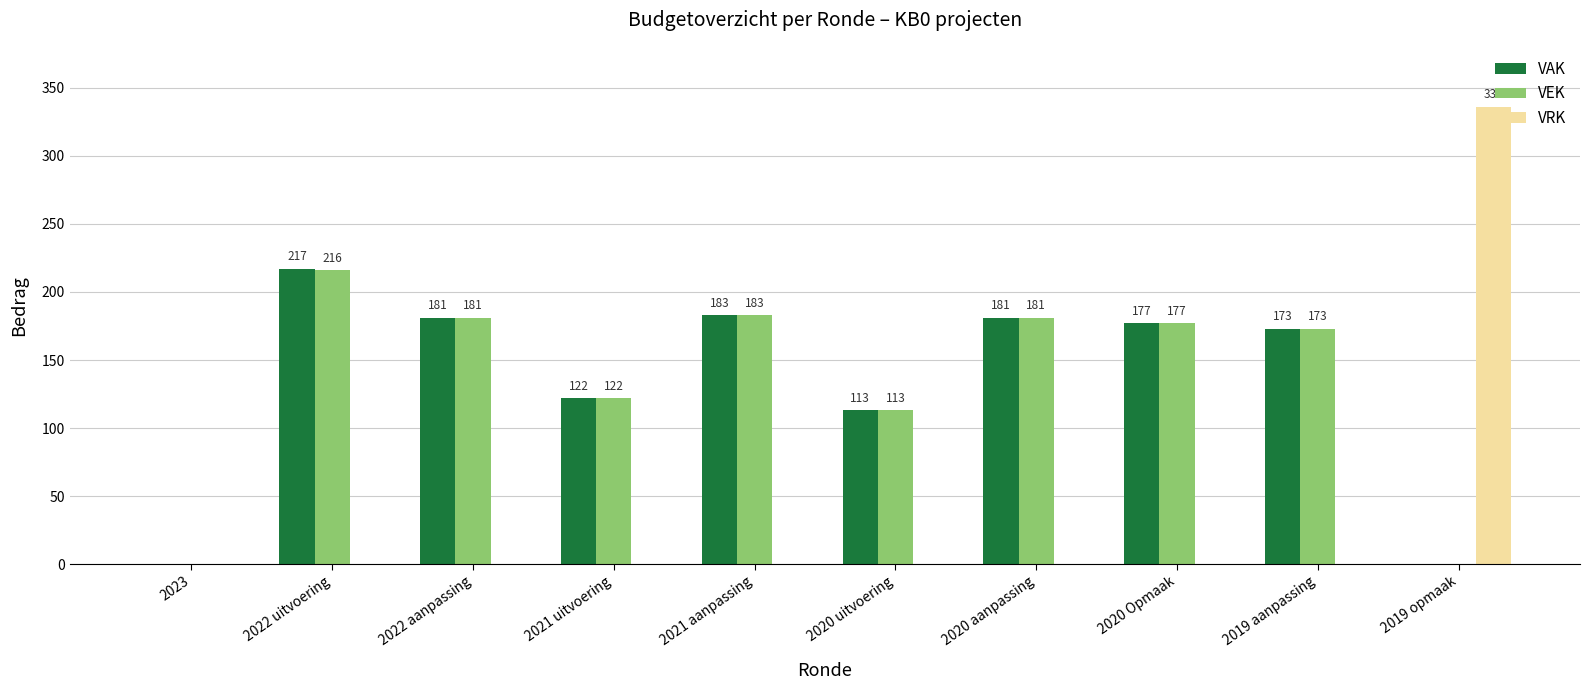

What is the sum of all VRK values?

336